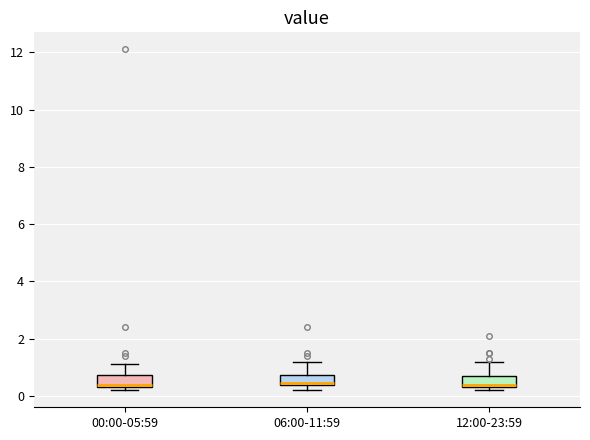

Where does the upper whisker of the box for 06:00-11:59 end on the y-axis? The values are not printed on the chart, so give them approximately, as read against the axis.

1.2